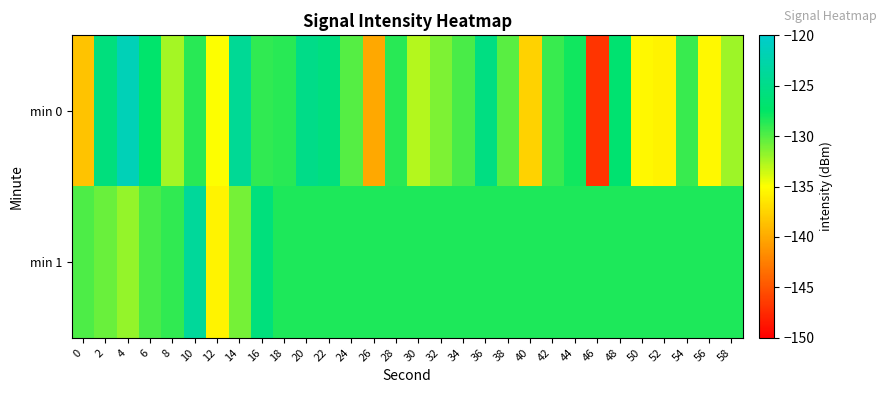

Reading left to right, transcribe all the data shown in this chart.

min 0: 0=-138.5	2=-125.8	4=-121.6	6=-127.1	8=-132.3	10=-128.7	12=-134.9	14=-124.0	16=-129.0	18=-128.8	20=-125.0	22=-125.7	24=-130.0	26=-140.1	28=-128.7	30=-132.8	32=-131.2	34=-129.6	36=-125.5	38=-130.1	40=-137.7	42=-129.2	44=-128.0	46=-146.9	48=-126.7	50=-135.4	52=-135.7	54=-129.2	56=-135.4	58=-132.2
min 1: 0=-129.8	2=-130.6	4=-131.9	6=-129.6	8=-128.9	10=-123.7	12=-135.7	14=-130.9	16=-126.0	18=-128.4	20=-128.4	22=-128.4	24=-128.4	26=-128.4	28=-128.4	30=-128.4	32=-128.4	34=-128.4	36=-128.4	38=-128.4	40=-128.4	42=-128.4	44=-128.4	46=-128.4	48=-128.4	50=-128.4	52=-128.4	54=-128.4	56=-128.4	58=-128.4